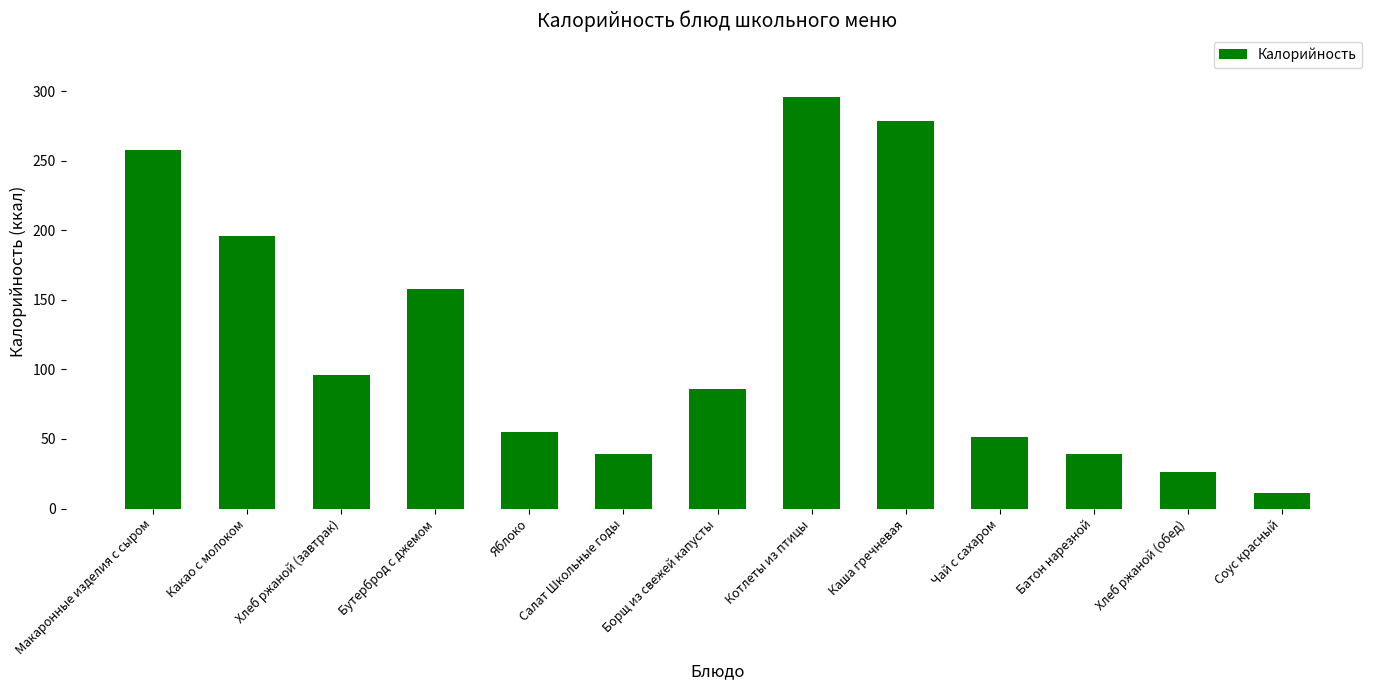

Between Батон нарезной and Бутерброд с джемом, which is larger?

Бутерброд с джемом